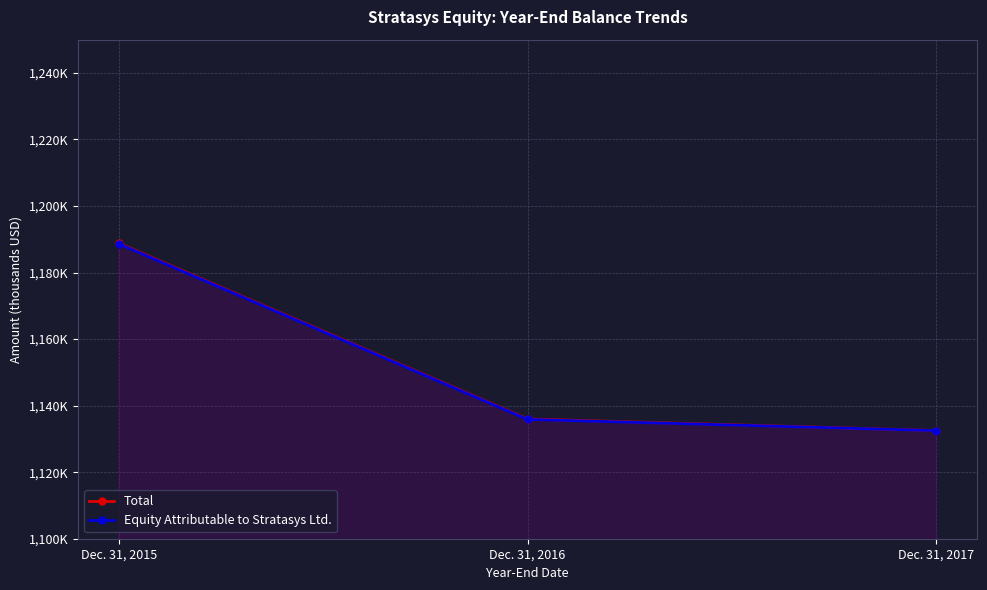

What is the minimum value shown in the chart?

1132490